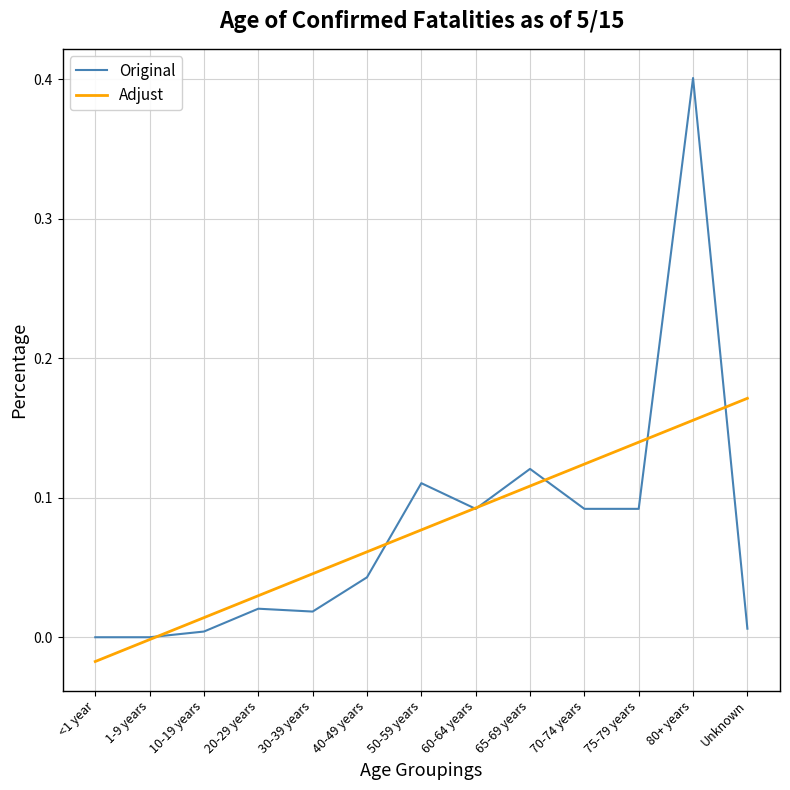

Which category has the lowest value in the Adjust series?

<1 year